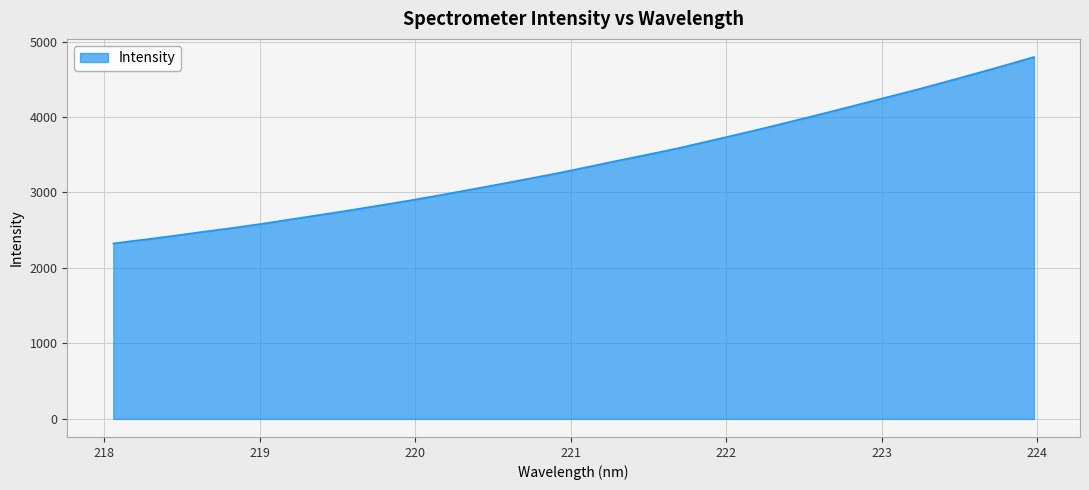

What is the difference between the maximum and minimum values?

2470.2